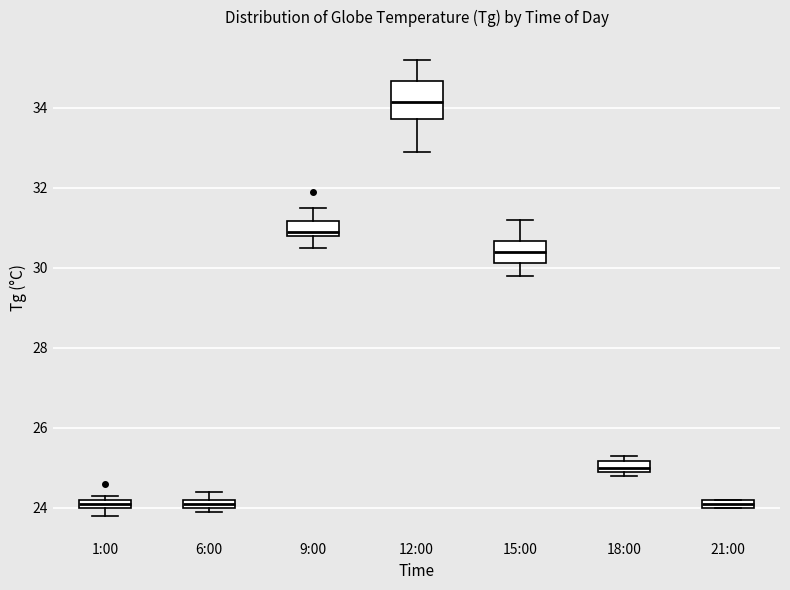

Which box is the tallest, from its lower edge to its upper edge?

12:00